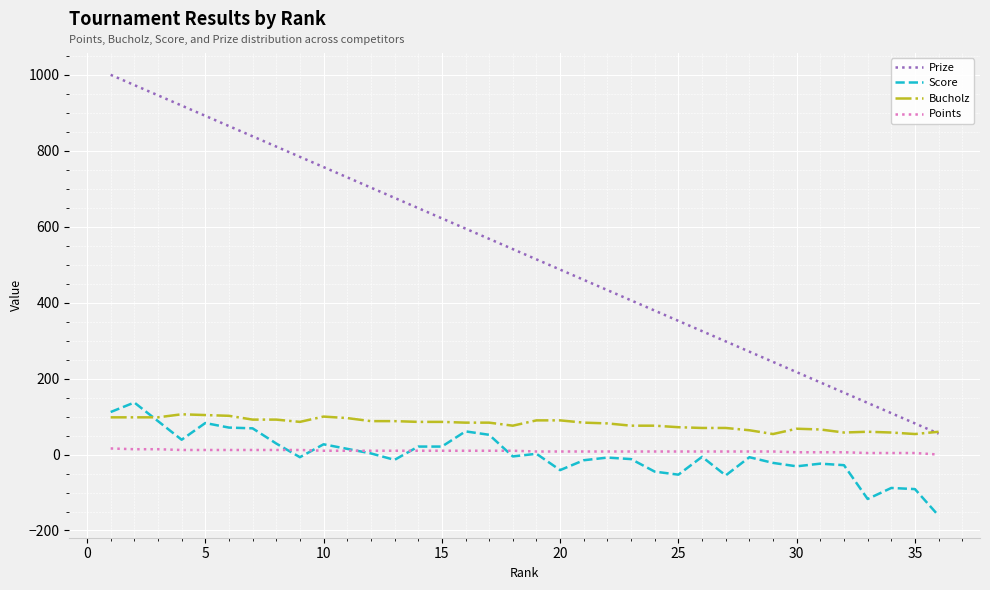

True or false: Bucholz and Points intersect in this chart.

False